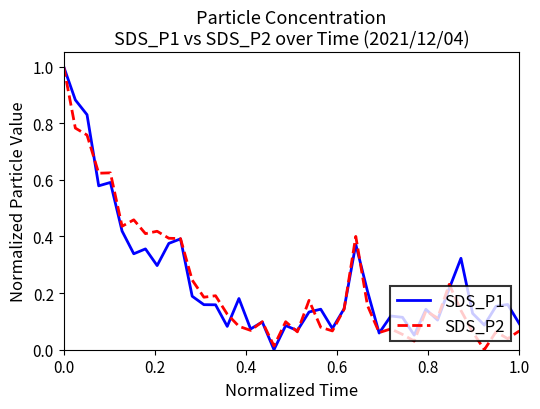

What is the highest value of the SDS_P1 series?

1.0